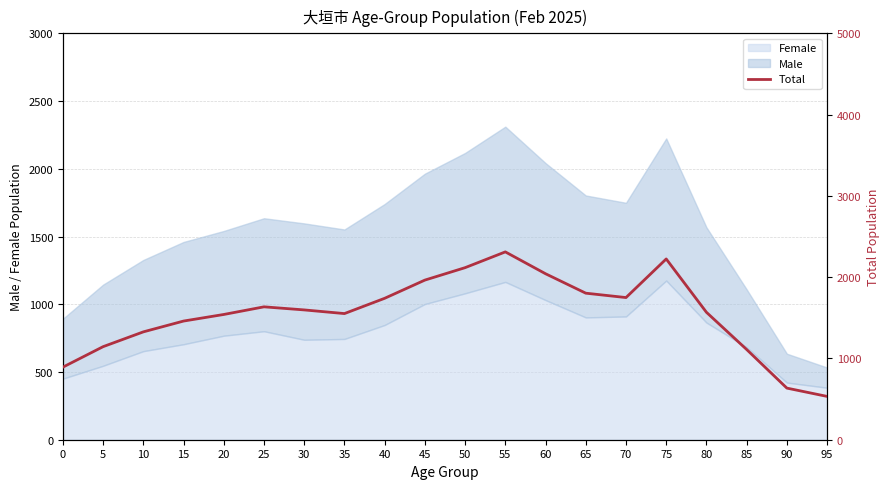

What is the change in value from 30 to 40?

+143